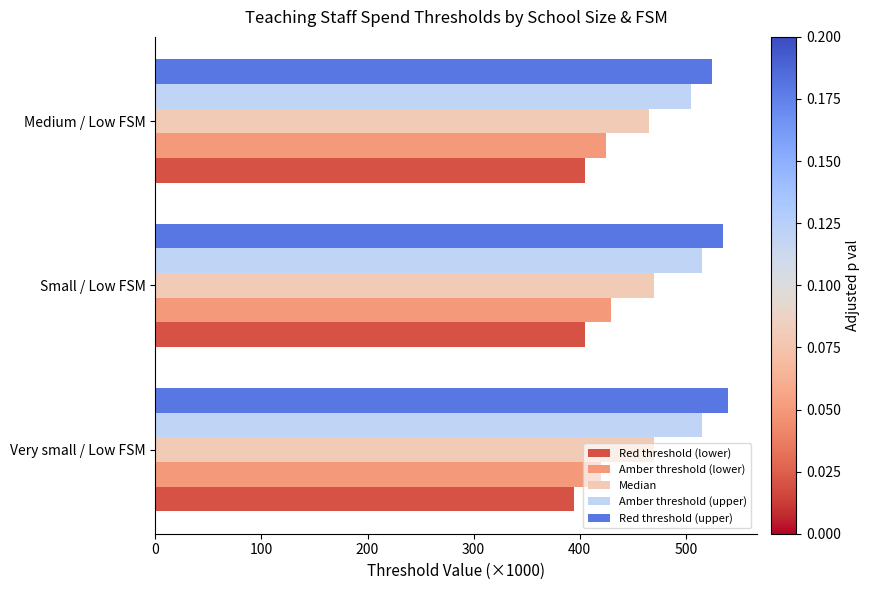

Rank the series by their maximum value, from lowest to highest.

Red threshold (lower), Amber threshold (lower), Median, Amber threshold (upper), Red threshold (upper)